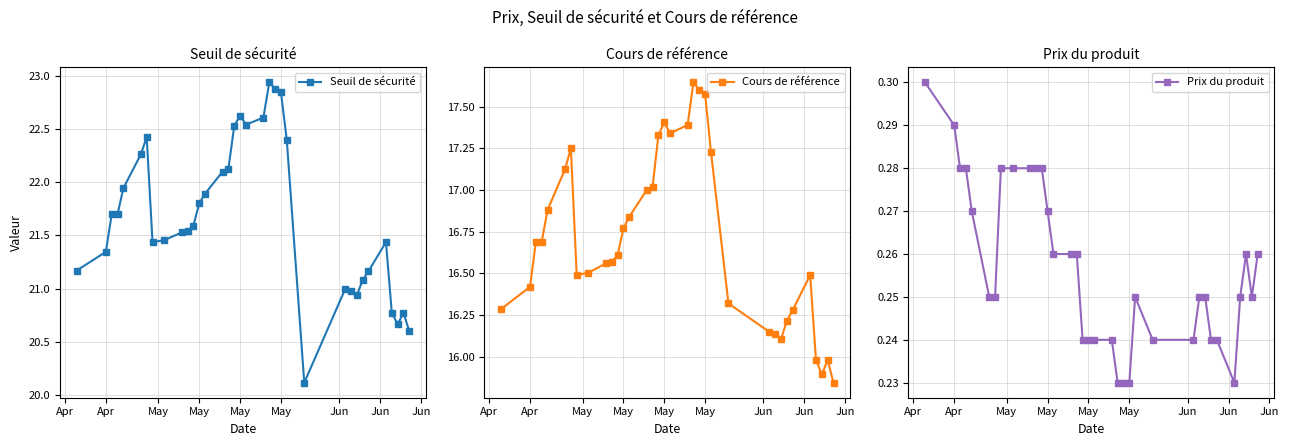

What are all the series names shown in the legend?

Seuil de sécurité, Cours de référence, Prix du produit